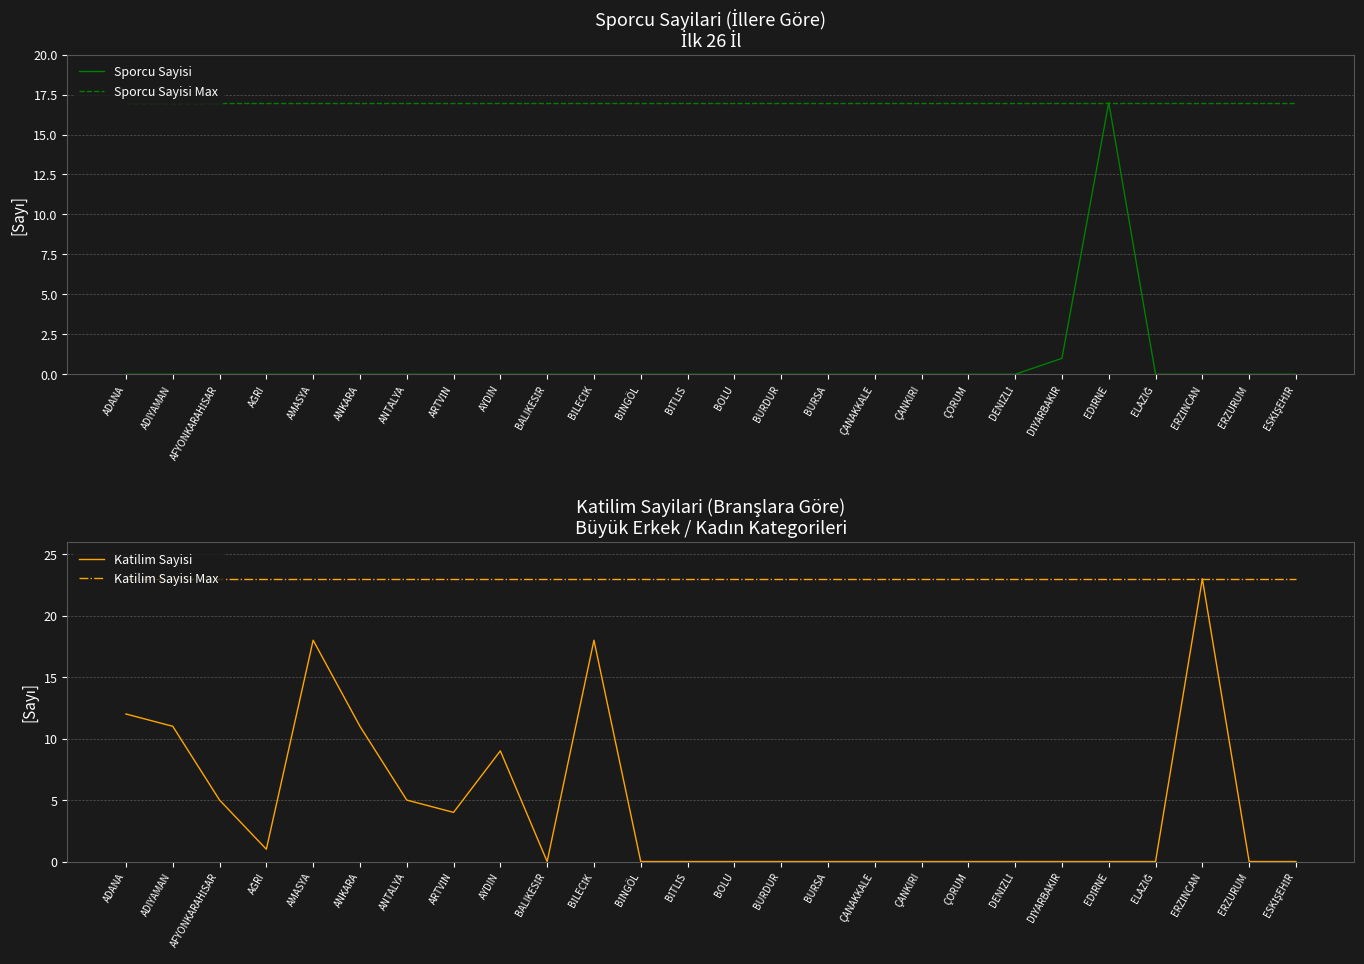

Rank the series by their maximum value, from highest to lowest.

Katilim Sayisi, Katilim Sayisi Max, Sporcu Sayisi, Sporcu Sayisi Max